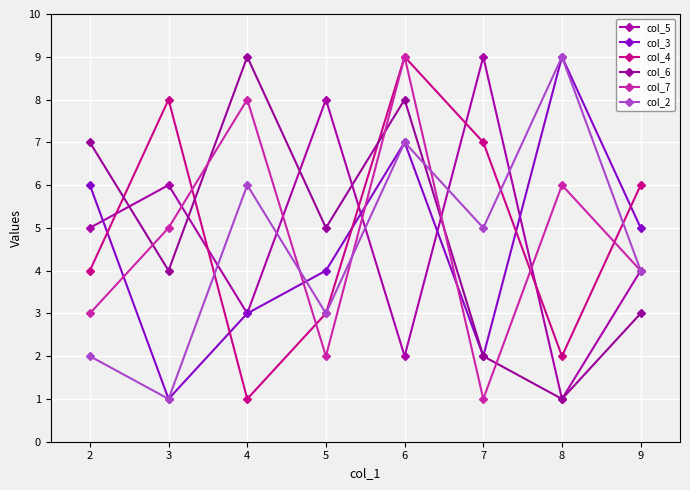

Which category has the lowest value across all series?

8